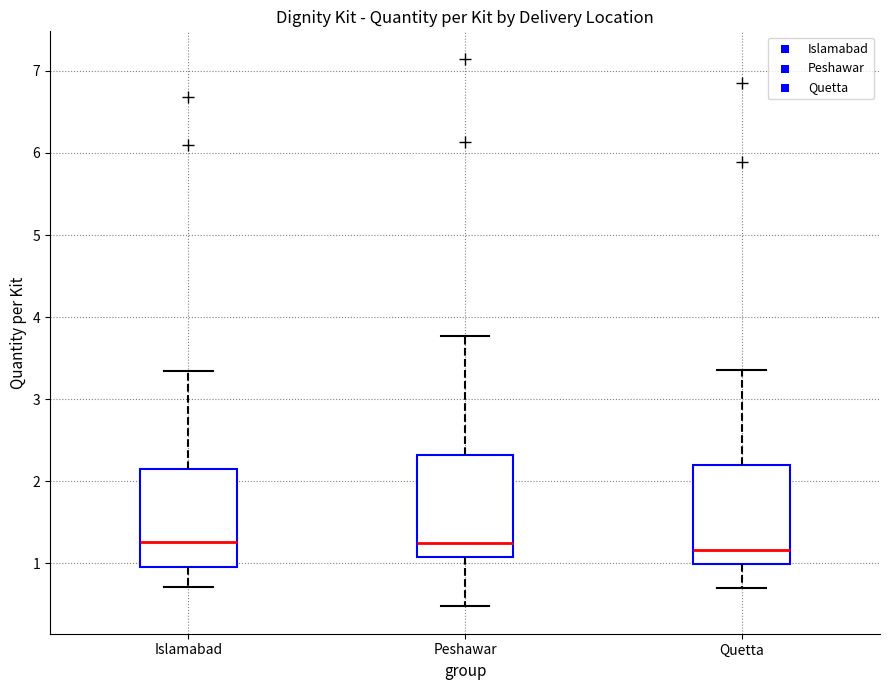

Where does the median line of the box for Islamabad sit on the y-axis? The values are not printed on the chart, so give them approximately, as read against the axis.

1.3